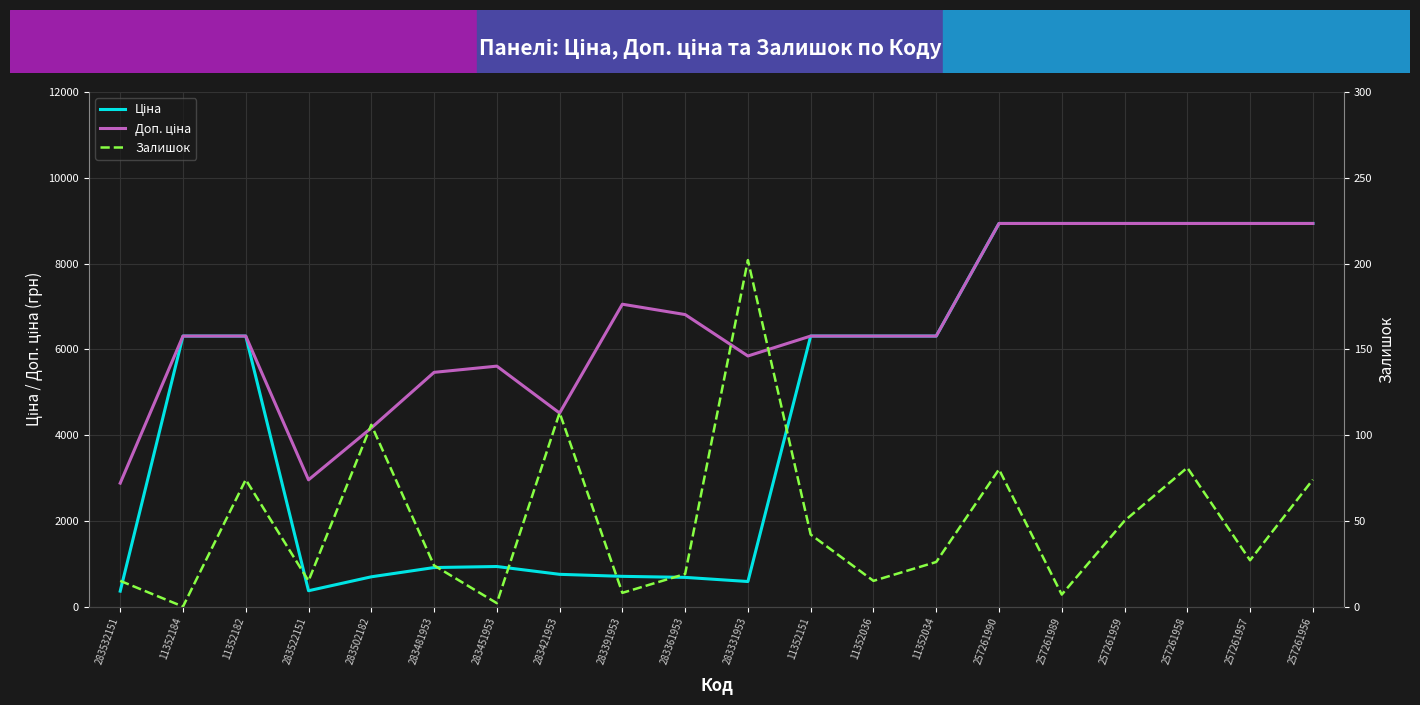

Which series has the widest spread of values?

Ціна